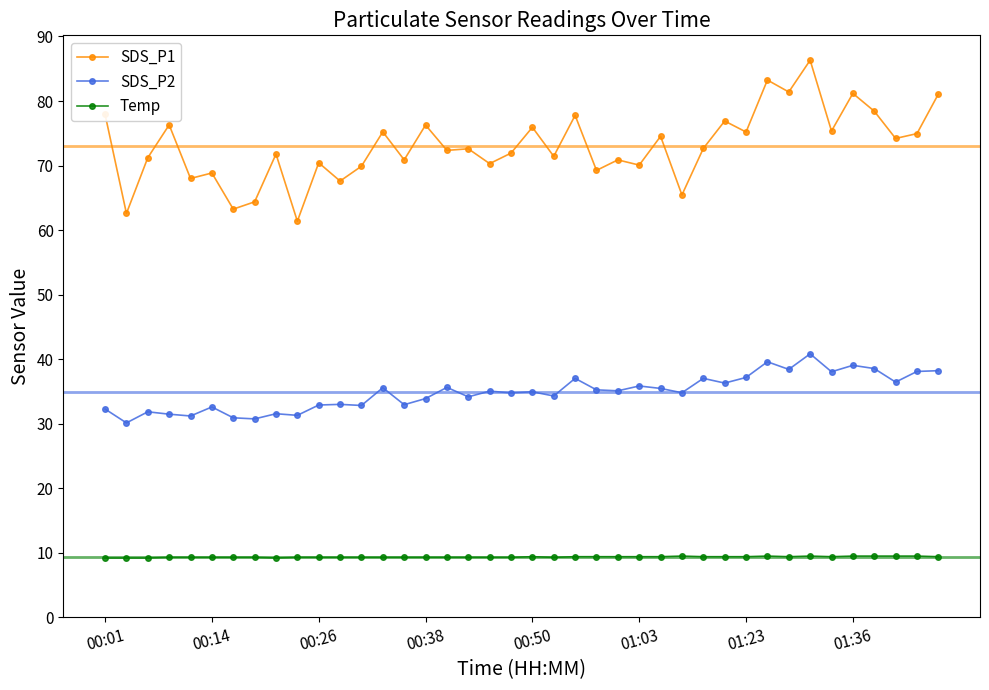

What is the value of the Temp point at the 29th from the left?

9.4